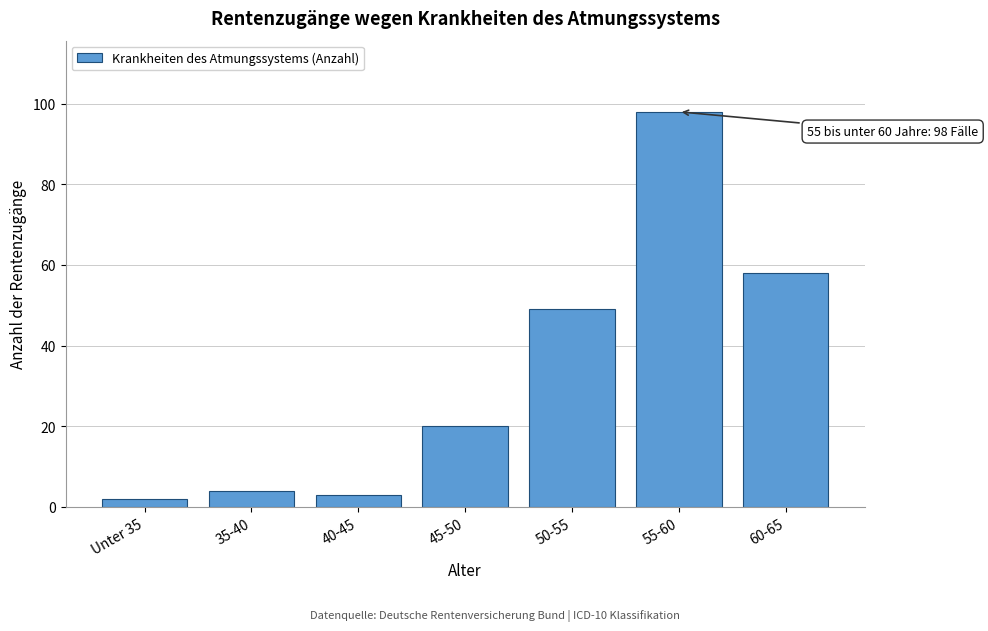

Reading left to right, extract all data points from this chart.

Unter 35=2	35-40=4	40-45=3	45-50=20	50-55=49	55-60=98	60-65=58